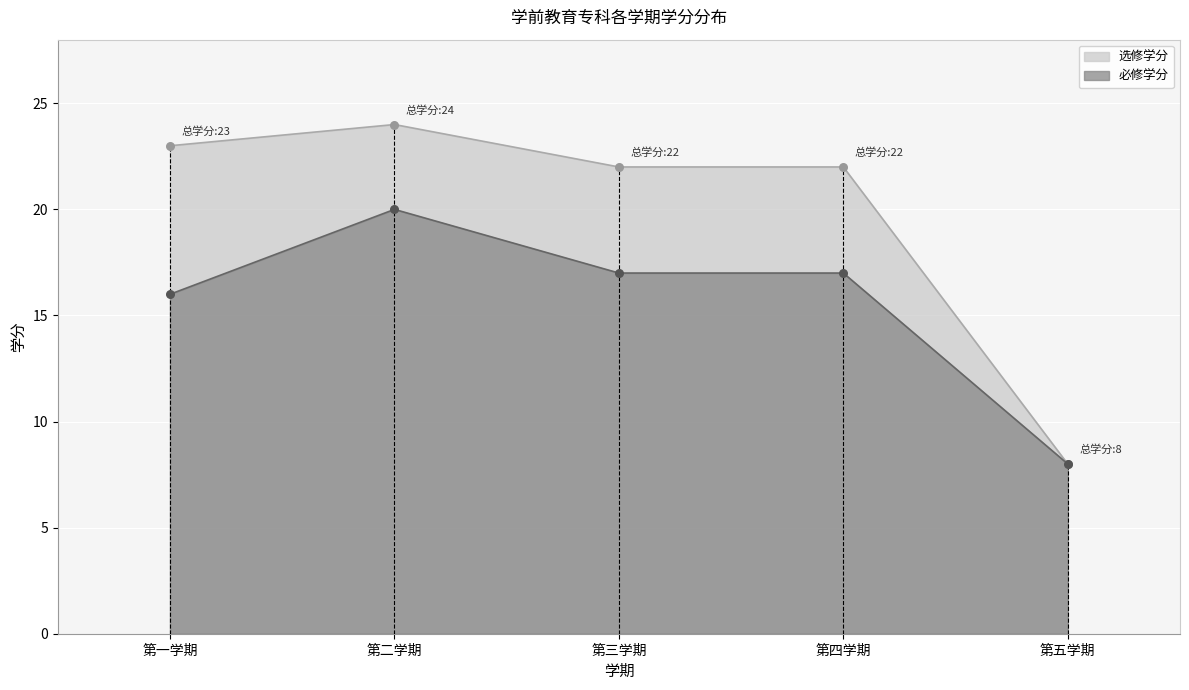

What is the change in value from 第一学期 to 第四学期?

+1